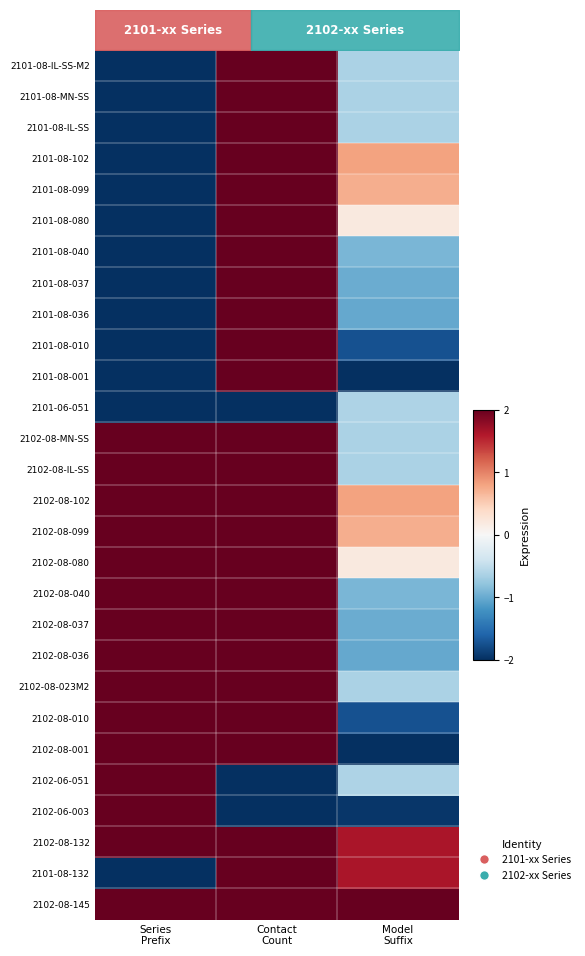

What is the spread (max minus min) of values at Series
Prefix?

4.0